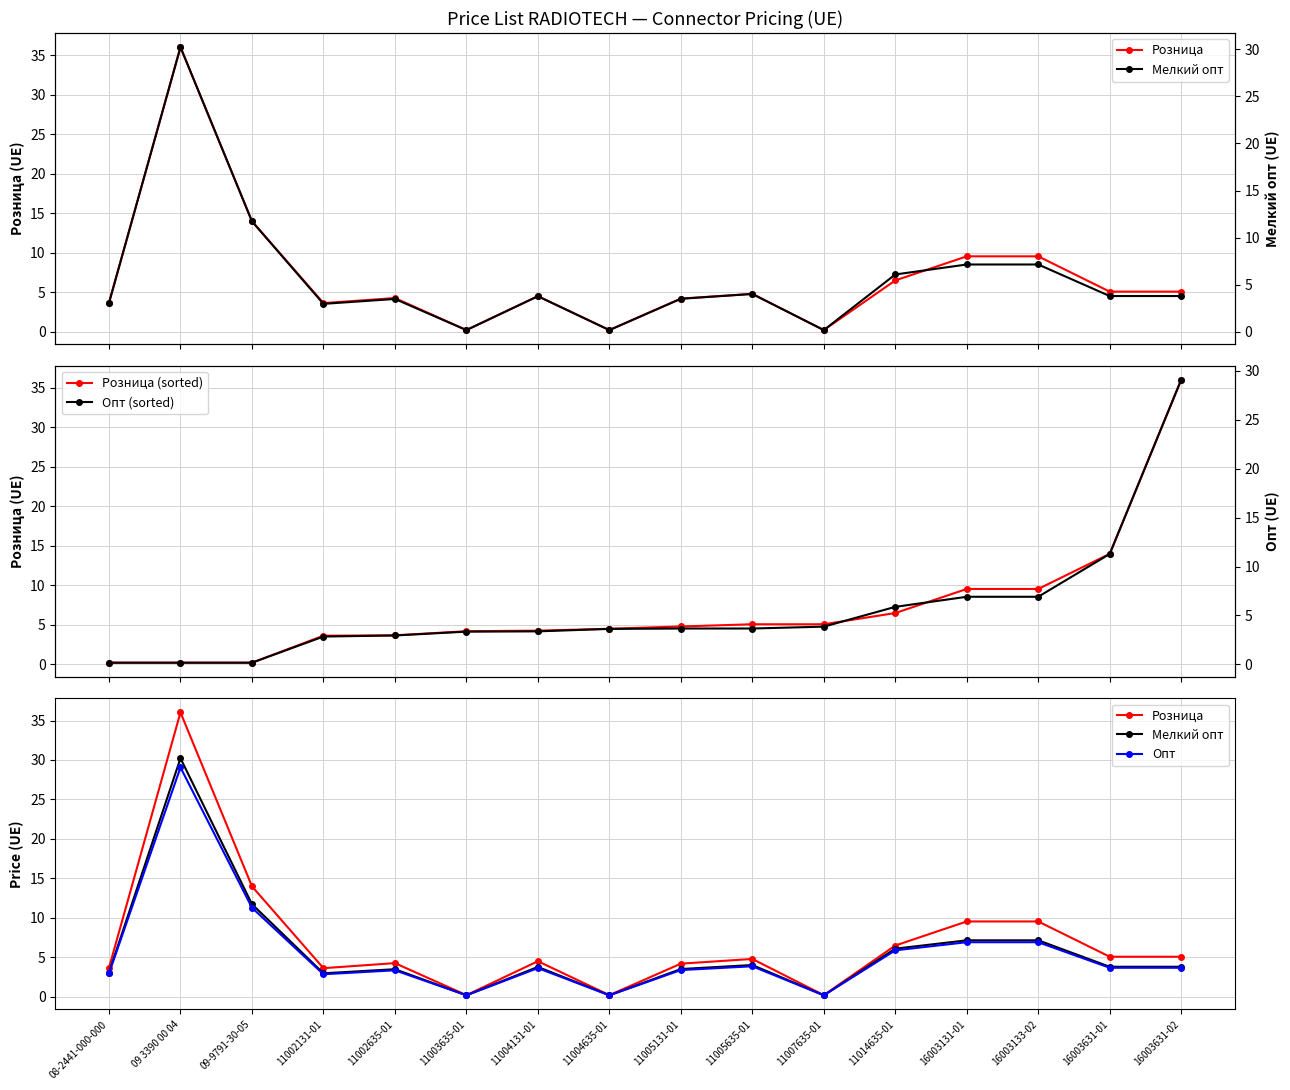

What is the label of the 16th point from the right?

08-2441-000-000